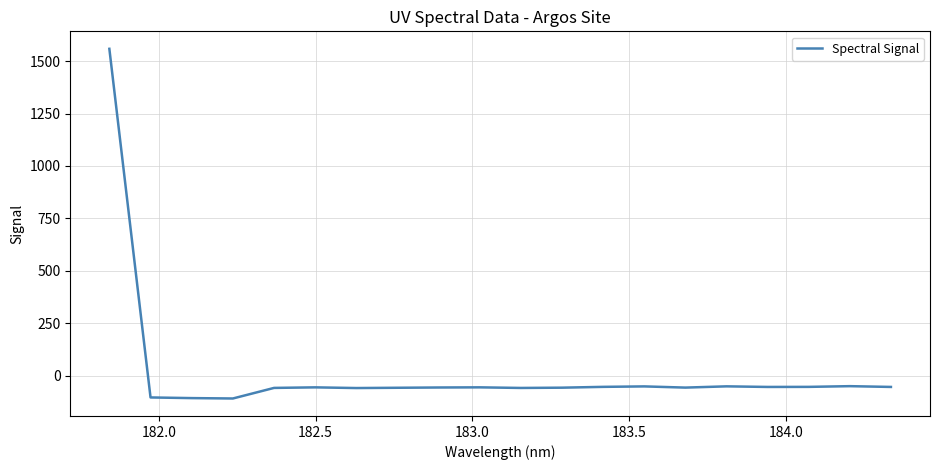

What is the maximum value shown in the chart?

1558.6